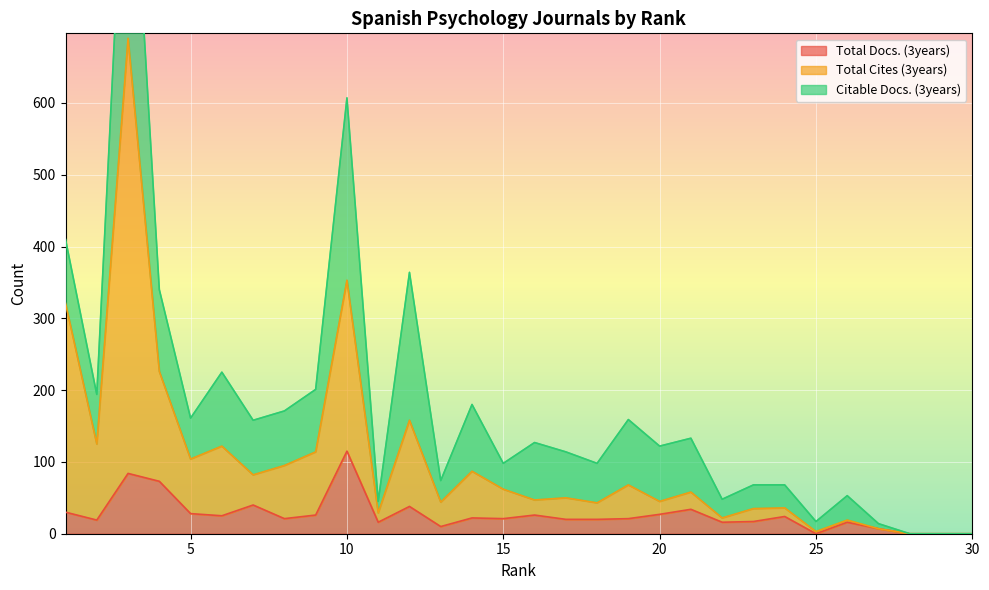

Read the Total Docs. (3years) value at 27, to the nearest 10.

10